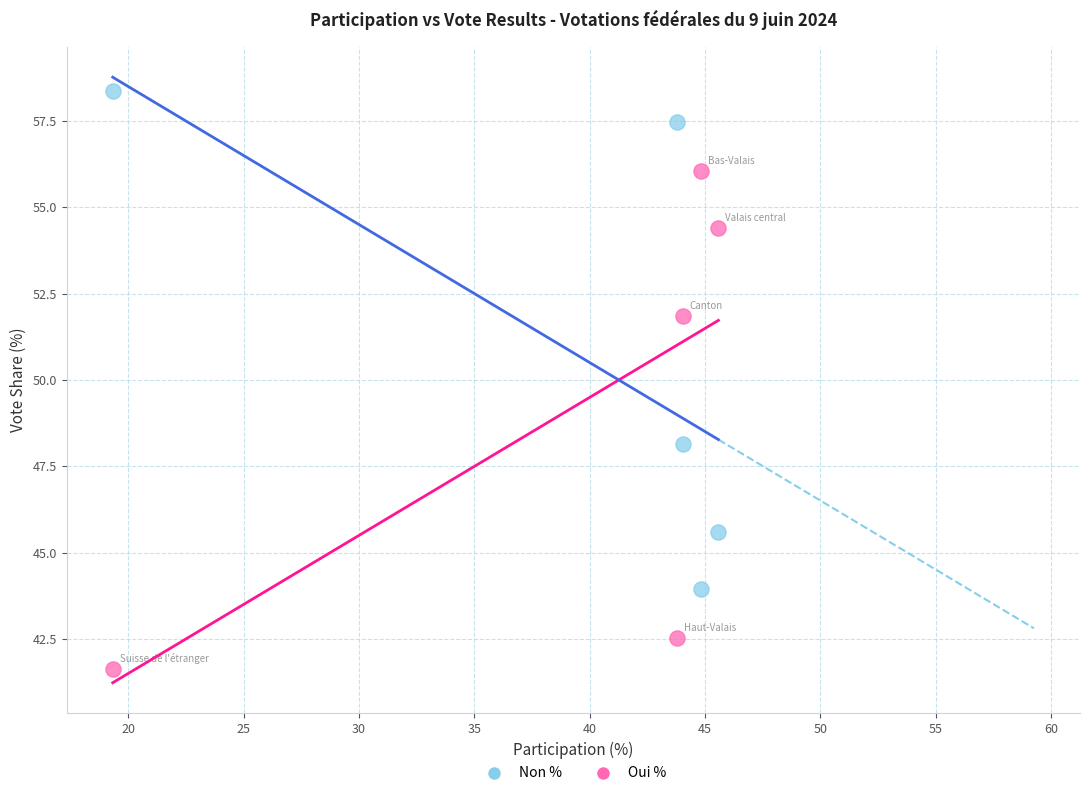

Which series reaches the minimum Y coordinate?

Oui %